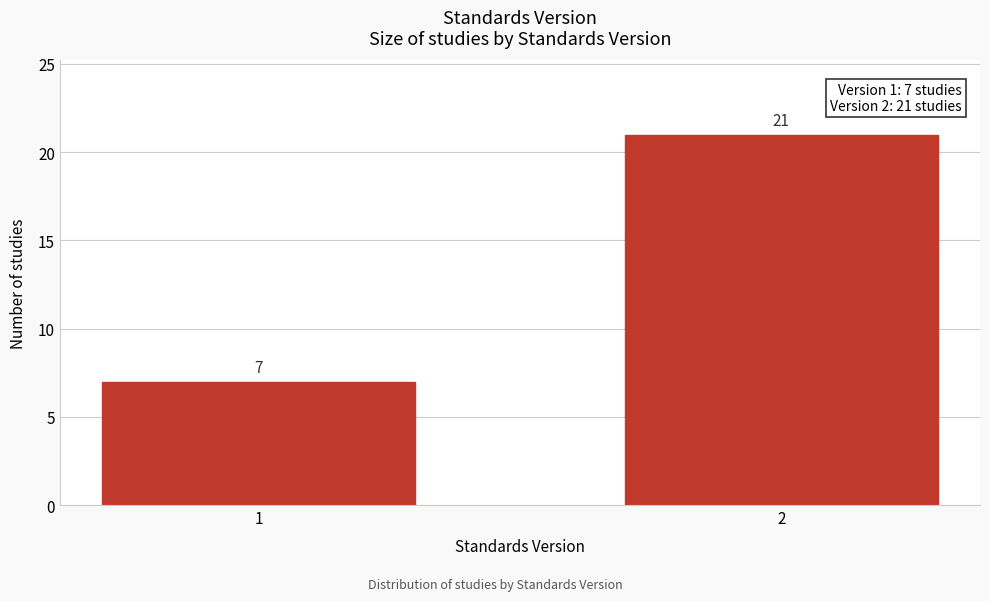

Reading left to right, list all the values displayed in this chart.

1=7	2=21